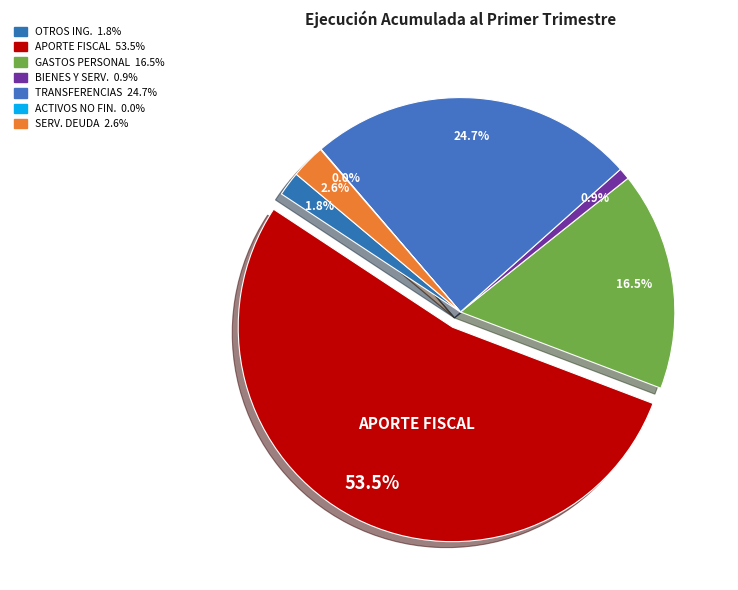

Is there any slice that represents more than half of the pie?

Yes